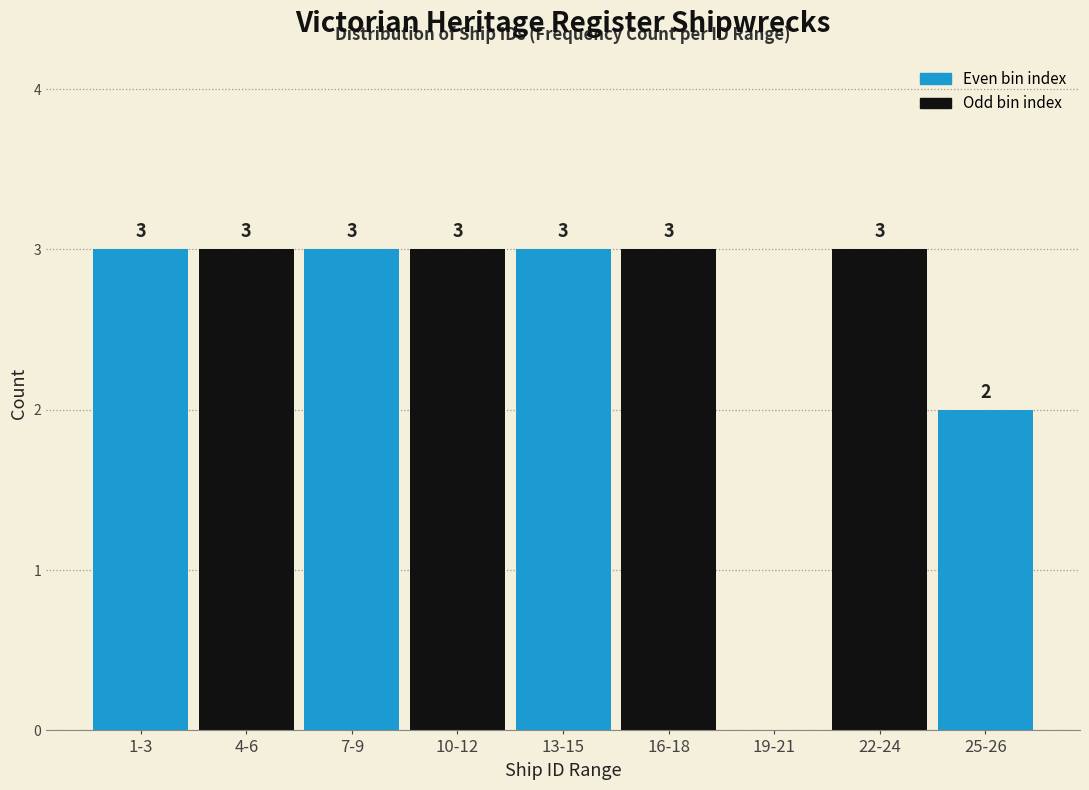

Reading right to left, what are all the values shown in this chart?

25-26=2	22-24=3	19-21=0	16-18=3	13-15=3	10-12=3	7-9=3	4-6=3	1-3=3